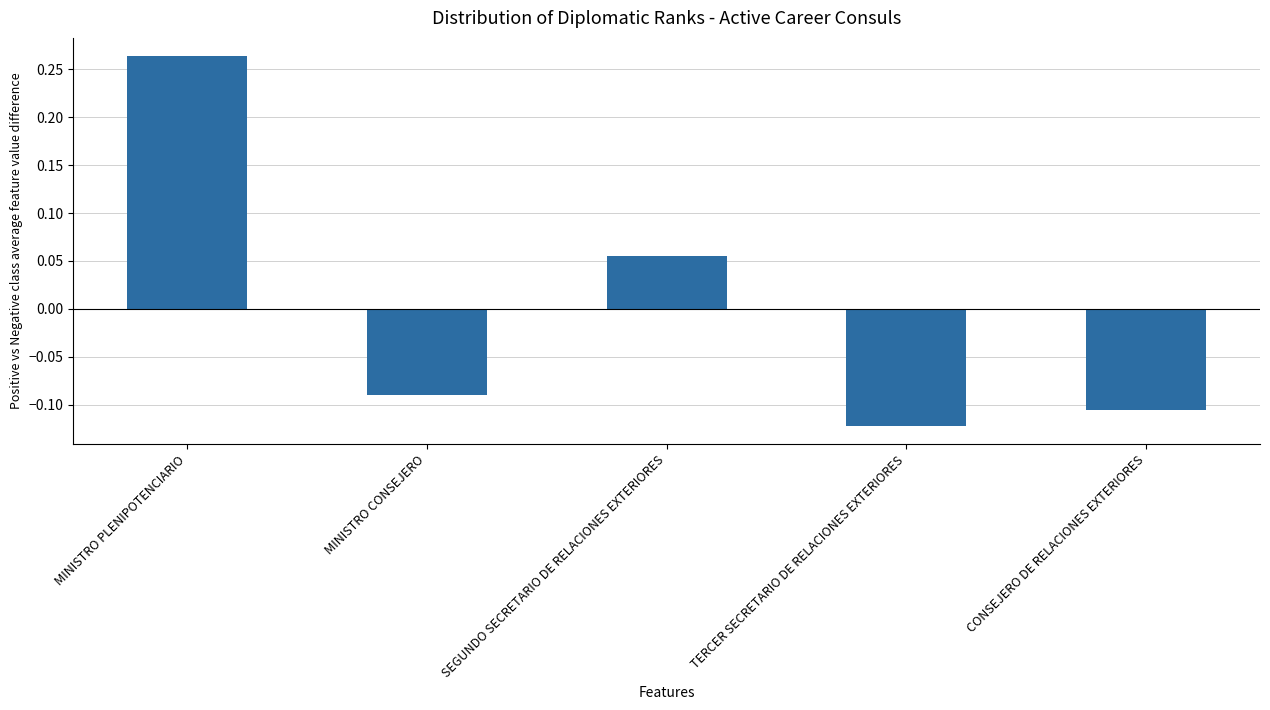

What is the difference between the maximum and minimum values?

0.4